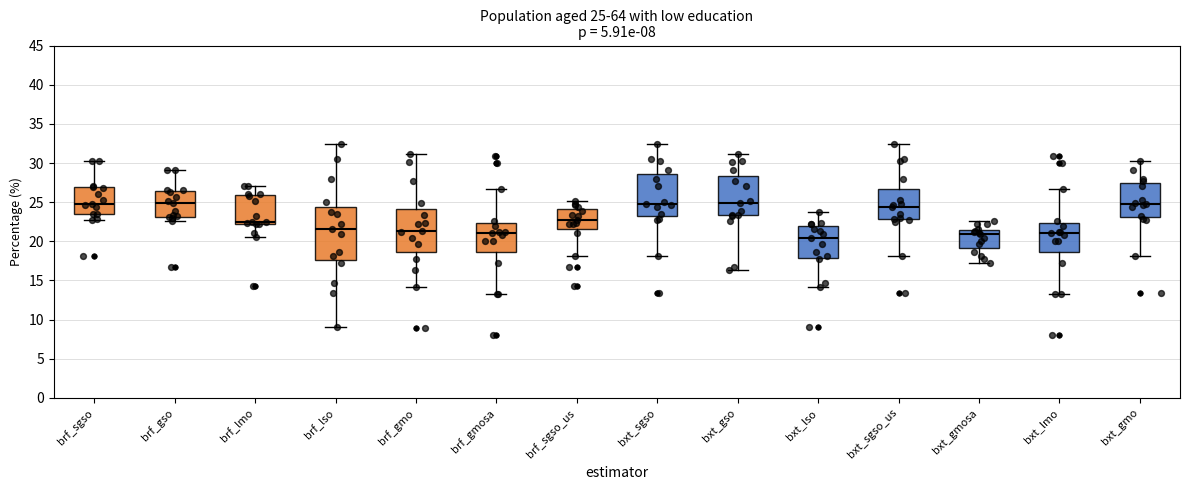

Which box is the tallest, from its lower edge to its upper edge?

brf_lso